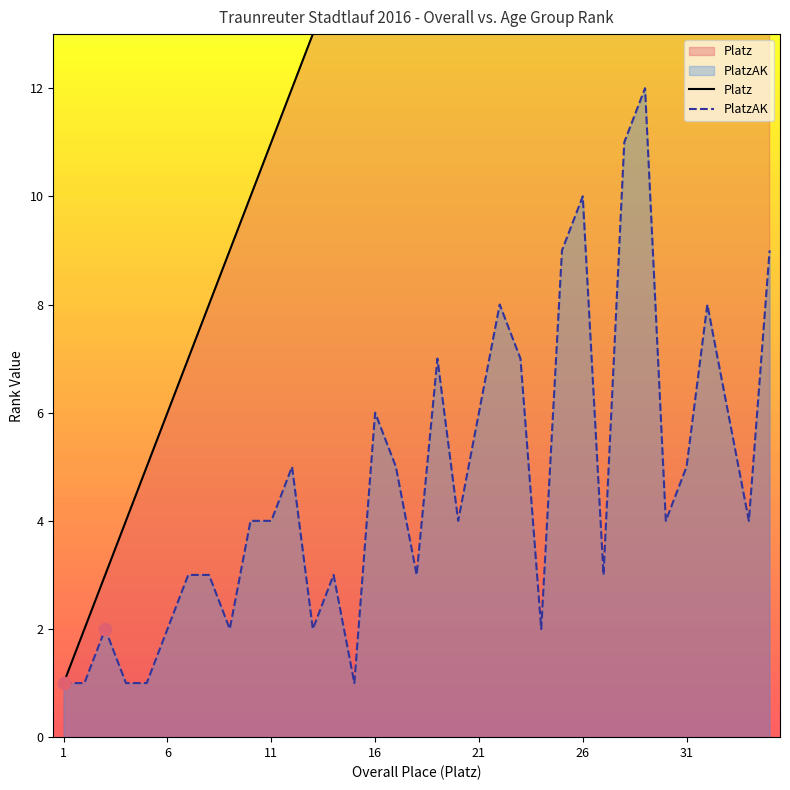

At which category is the sum across all series the highest?

35